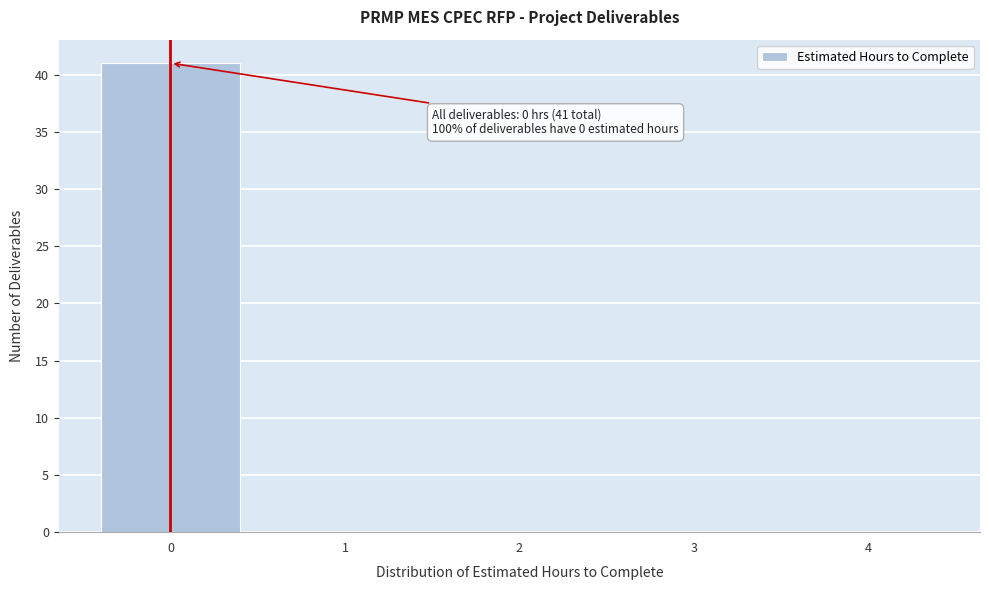

Which range on the x-axis has the tallest bar?

-0.5 to 0.5